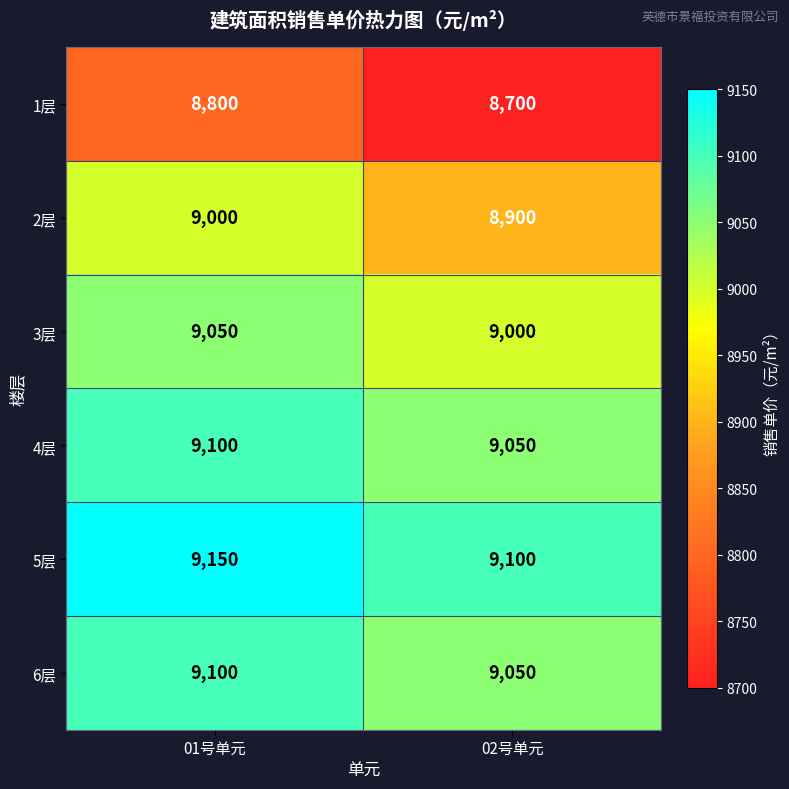

Which label corresponds to the smallest value in the chart?

02号单元